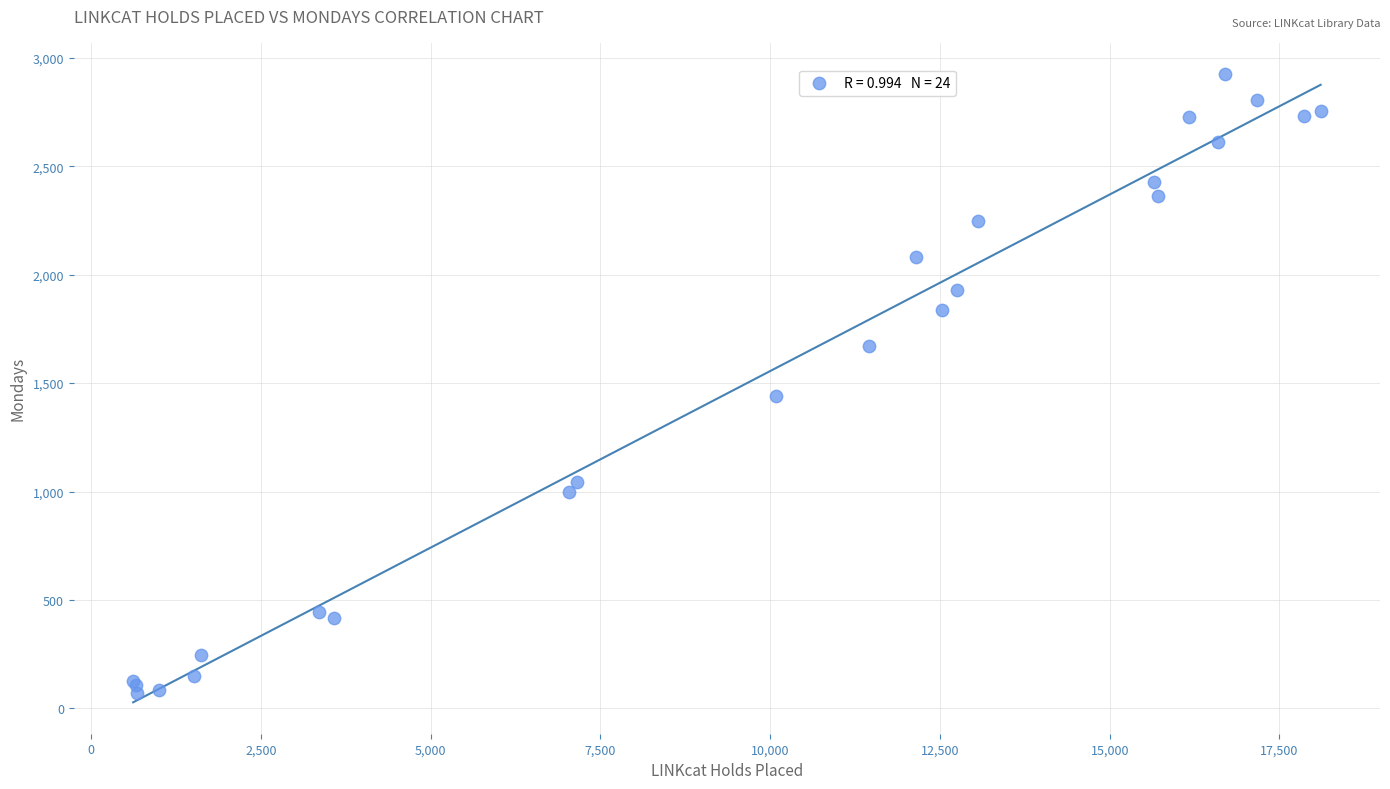

What Y value in the scatter plot is closest to 1497?

1442